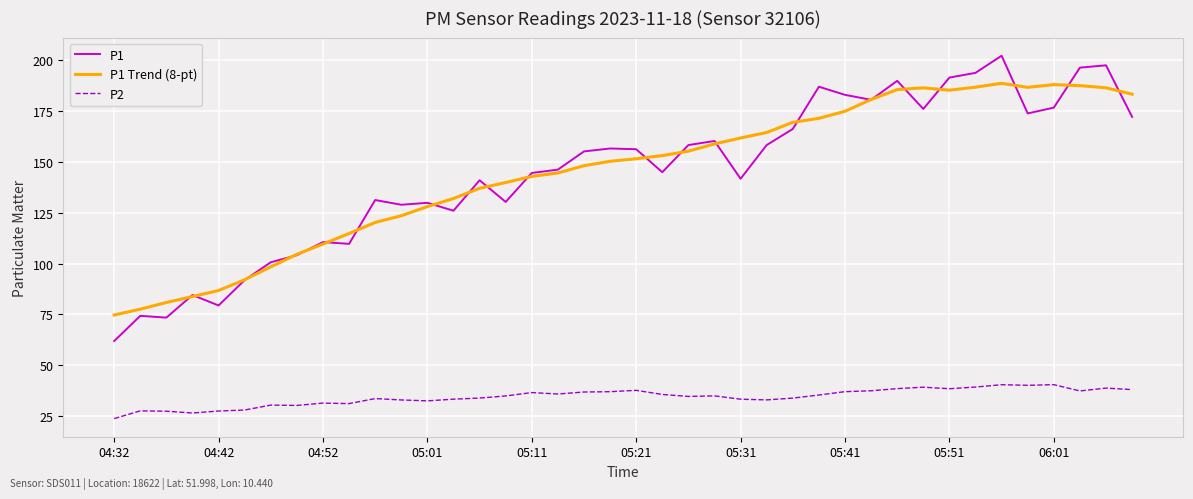

True or false: P1 Trend (8-pt) and P2 cross at least once.

False